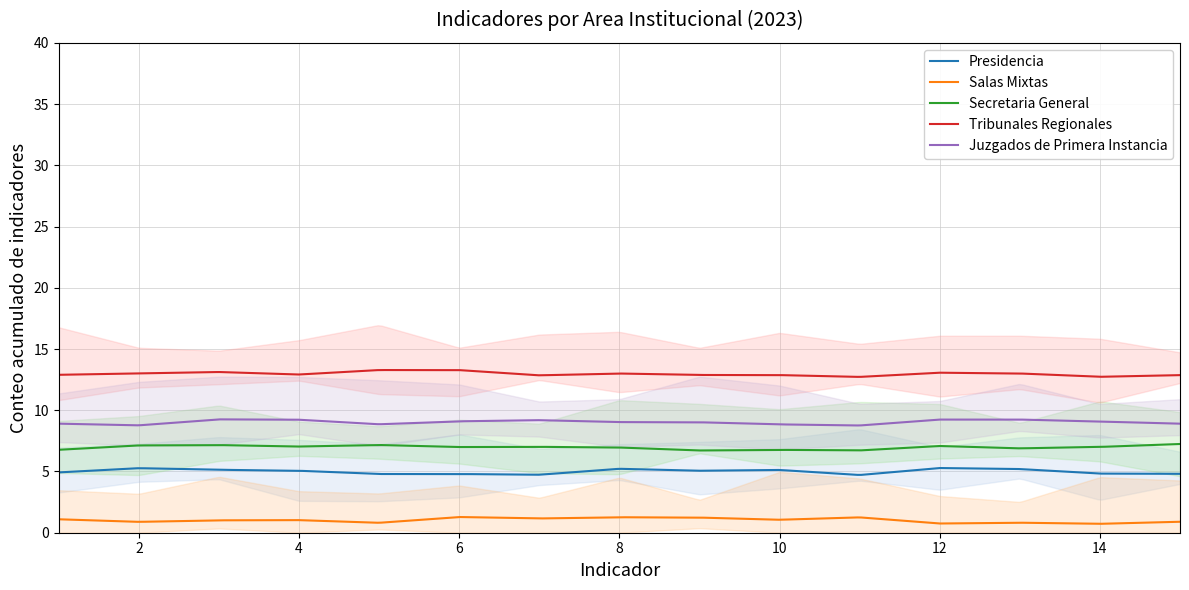

Reading left to right, transcribe all the data shown in this chart.

Presidencia: 5	5	5	5	5	5	5	5	5	5	5	5	5	5	5
Salas Mixtas: 1	1	1	1	1	1	1	1	1	1	1	1	1	1	1
Secretaria General: 7	7	7	7	7	7	7	7	7	7	7	7	7	7	7
Tribunales Regionales: 13	13	13	13	13	13	13	13	13	13	13	13	13	13	13
Juzgados de Primera Instancia: 9	9	9	9	9	9	9	9	9	9	9	9	9	9	9